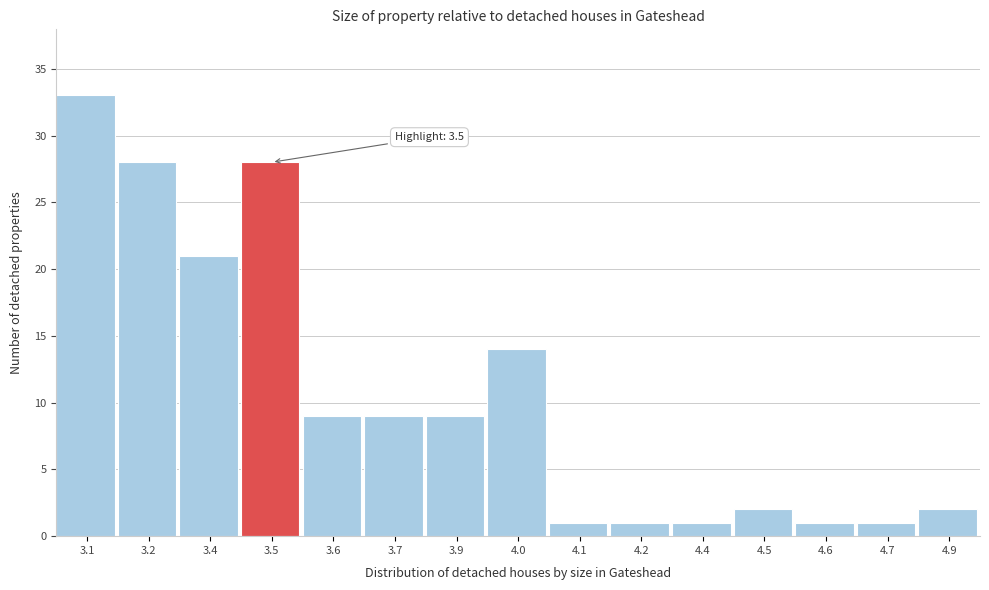

Reading left to right, extract all data points from this chart.

33	28	21	28	9	9	9	14	1	1	1	2	1	1	2